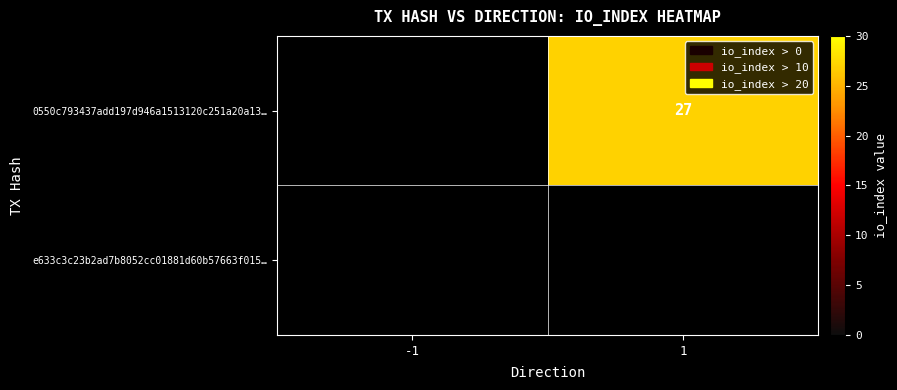

Is it true that 0550c793437add197d946a1513120c251a20a13… equals 27 at 1?

True